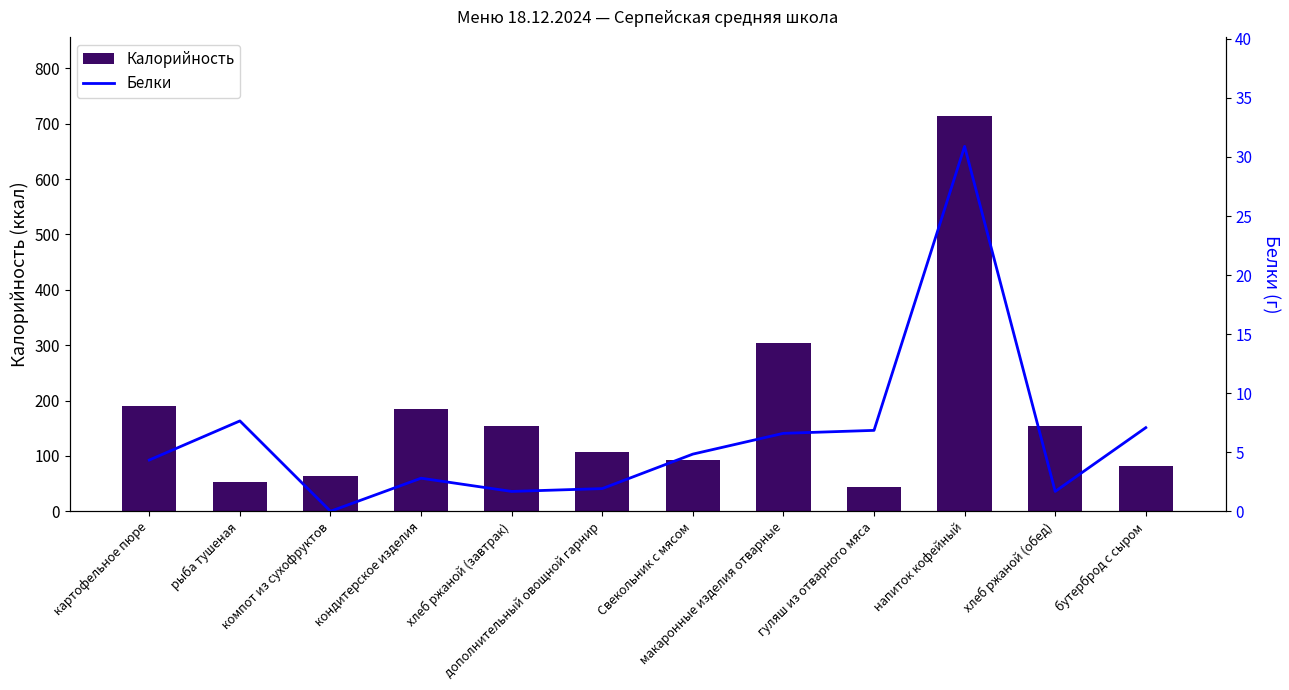

How many values in the Калорийность series are below 154?

6